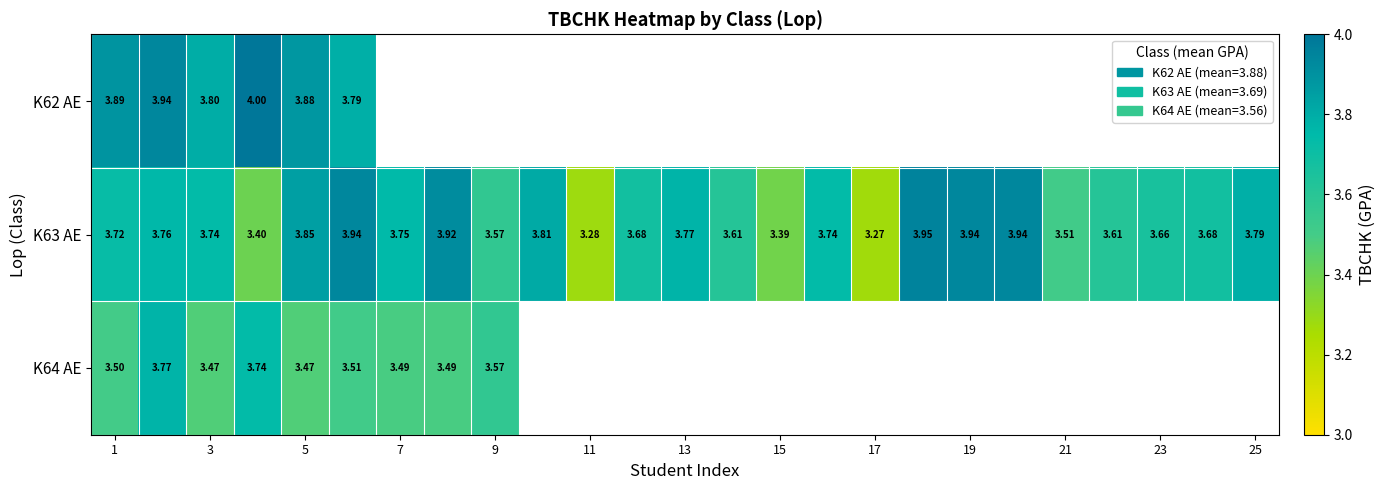

What is the greatest value displayed?

4.0